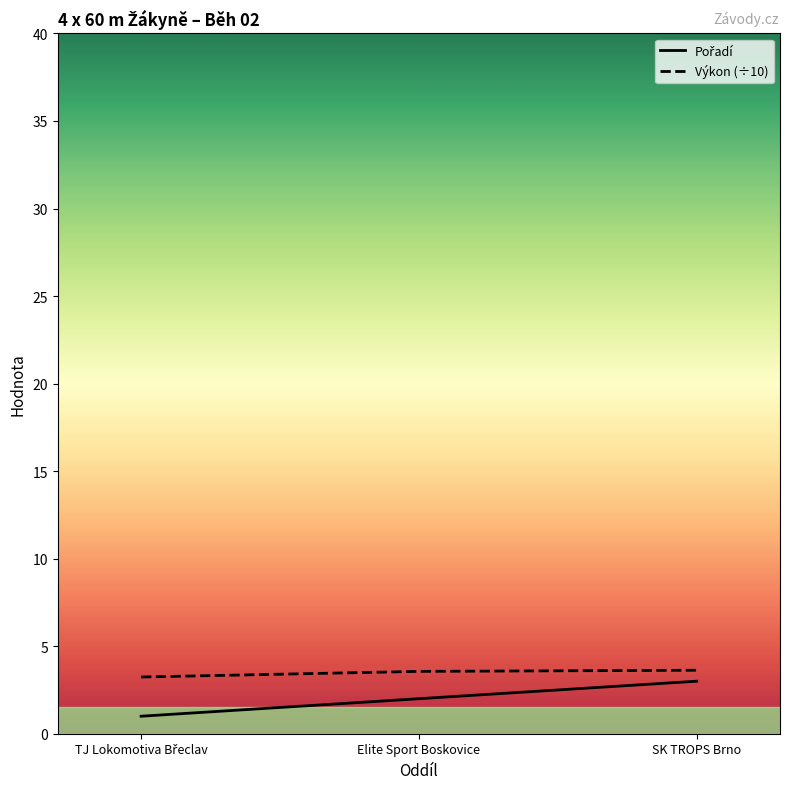

Which series changed the most between Elite Sport Boskovice and SK TROPS Brno?

Pořadí